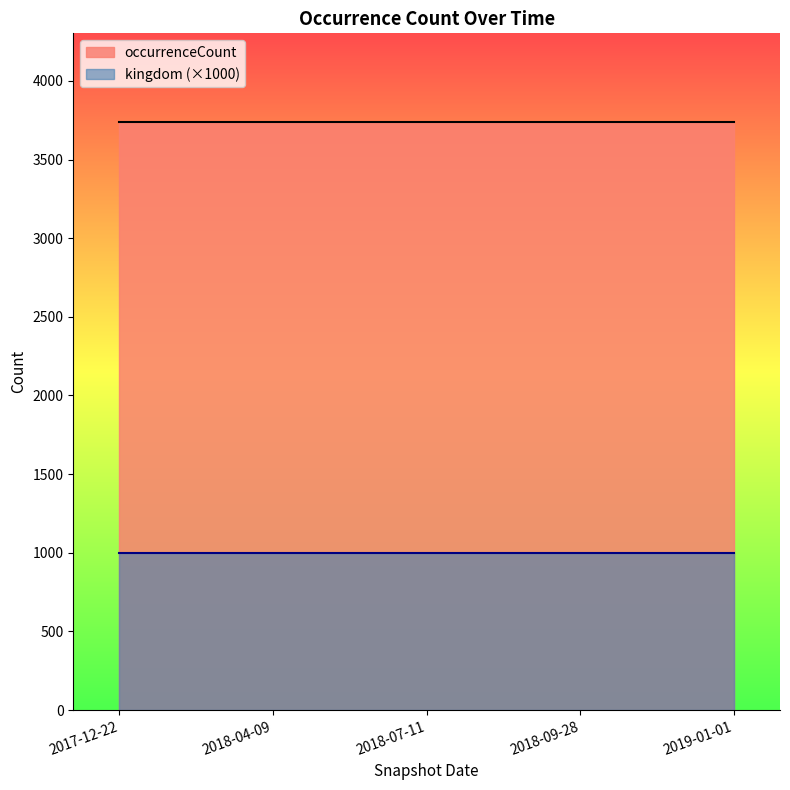

Is it true that occurrenceCount equals 3741 at 2019-01-01?

True